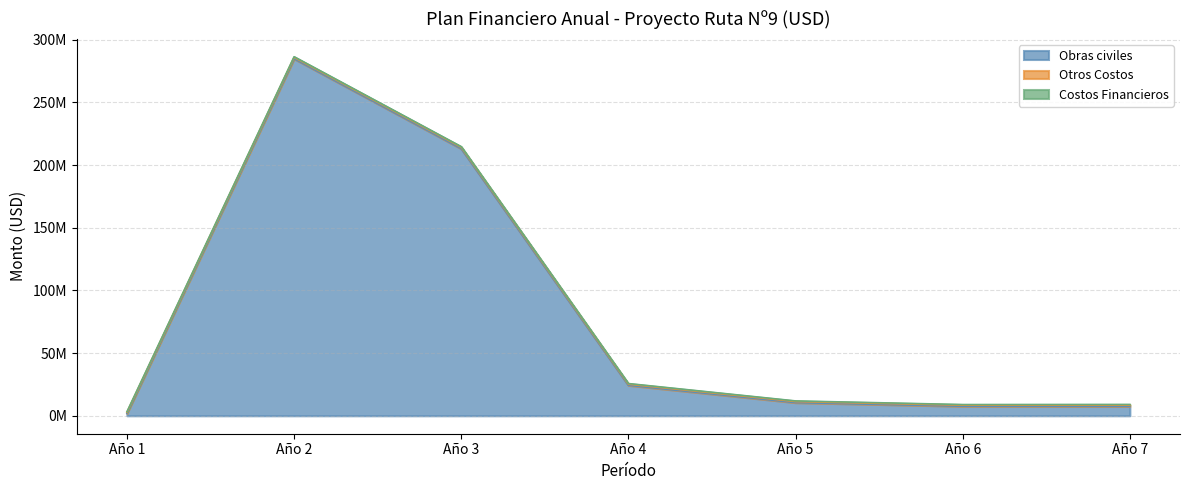

At how many categories does at least one series exceed 120641889?

2